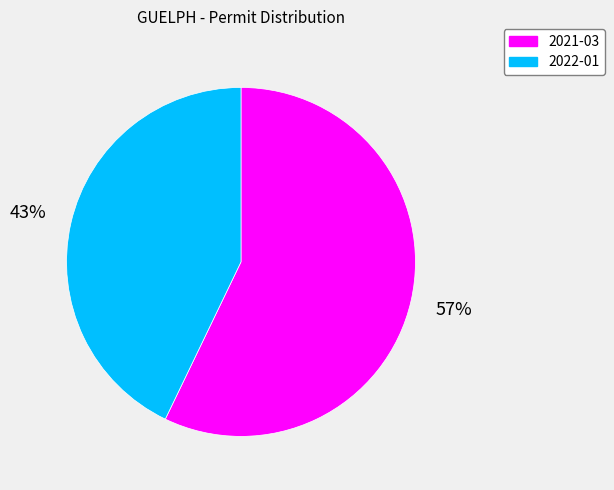

What is the smallest slice in the pie chart?

2022-01